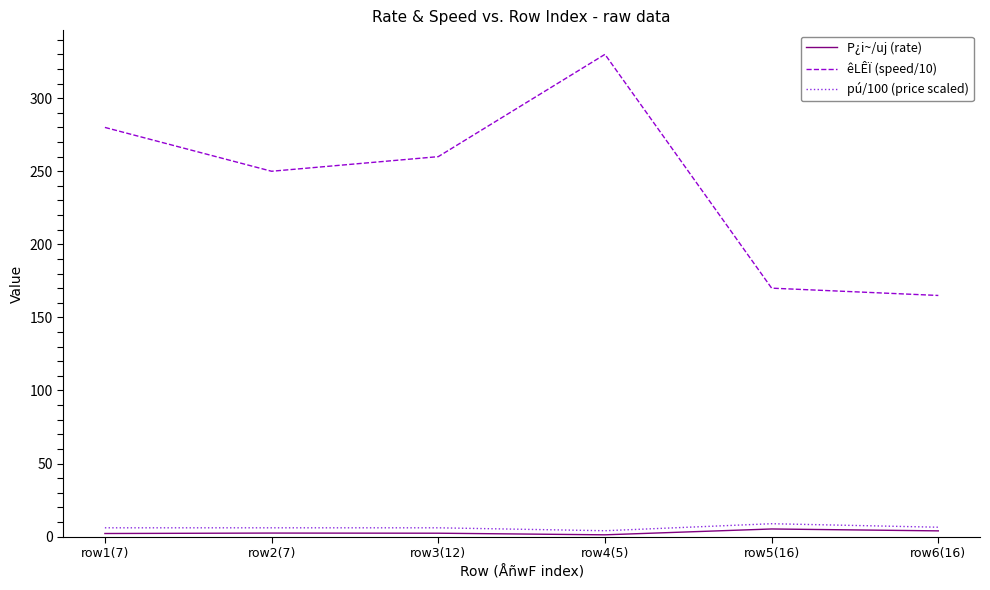

True or false: êLÊÏ (speed/10) has a value of 260.0 at row3(12).

True